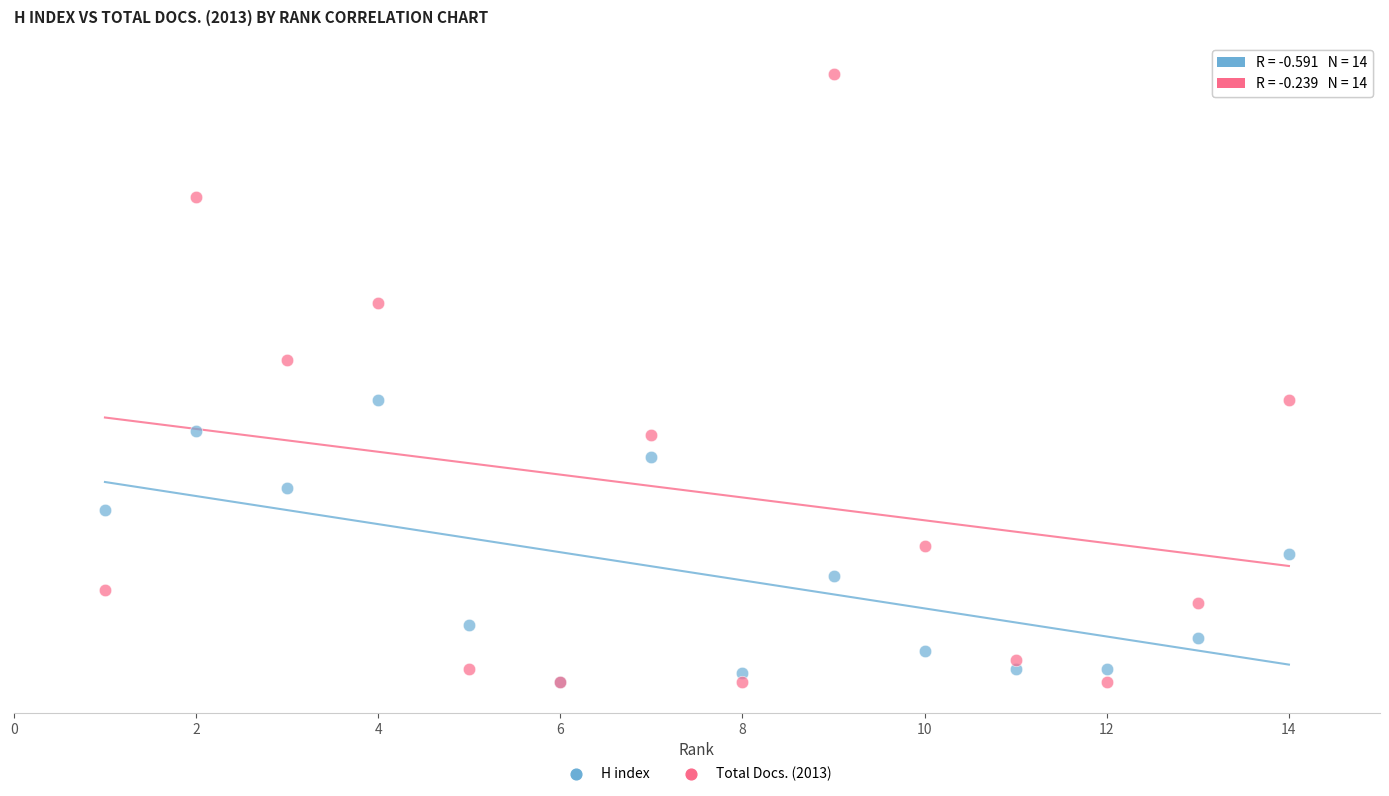

Which series reaches the maximum Y coordinate?

Total Docs. (2013)